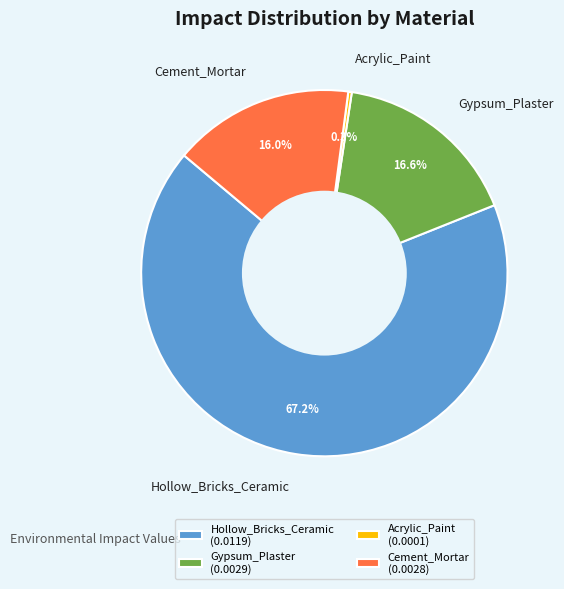

To the nearest percent, what is the average slice percentage?

25%